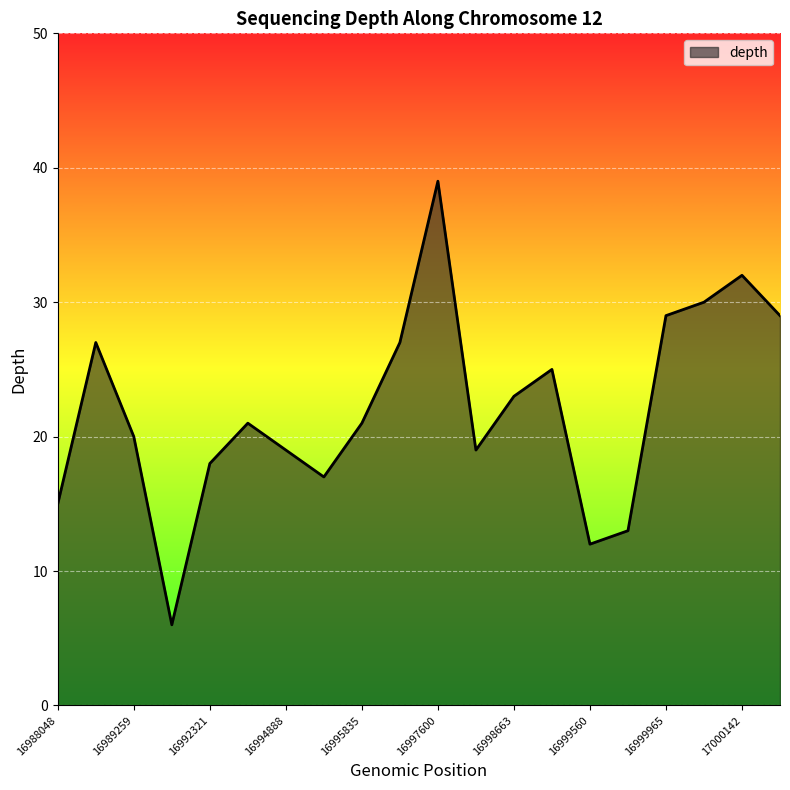

Does the chart have visible grid lines?

Yes